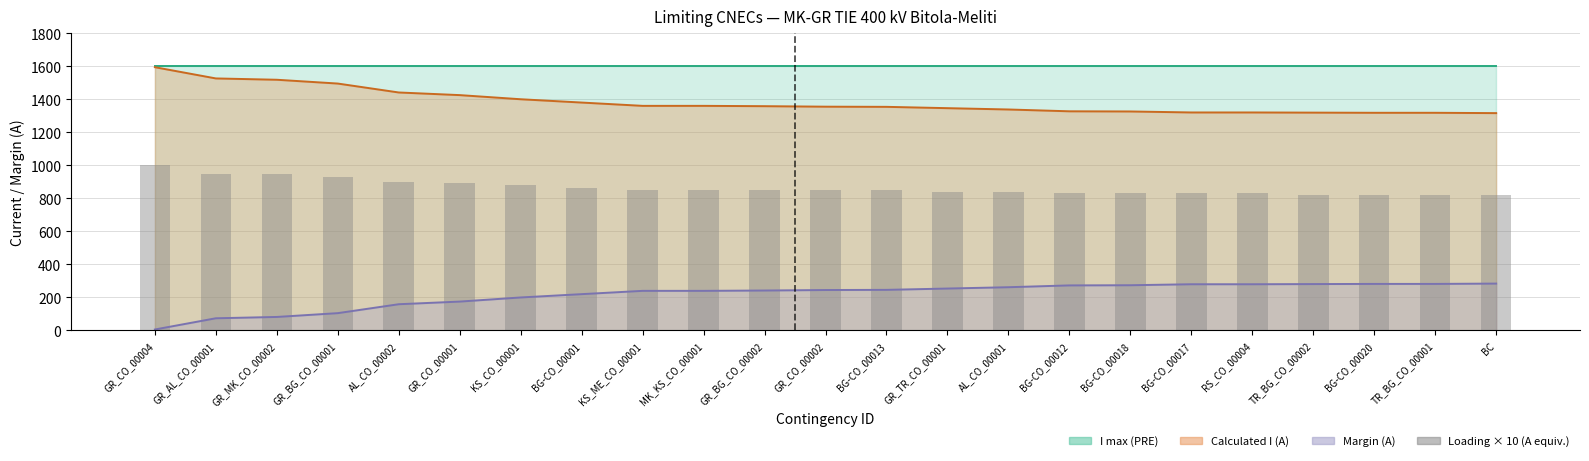

How many bars are there in total?

23